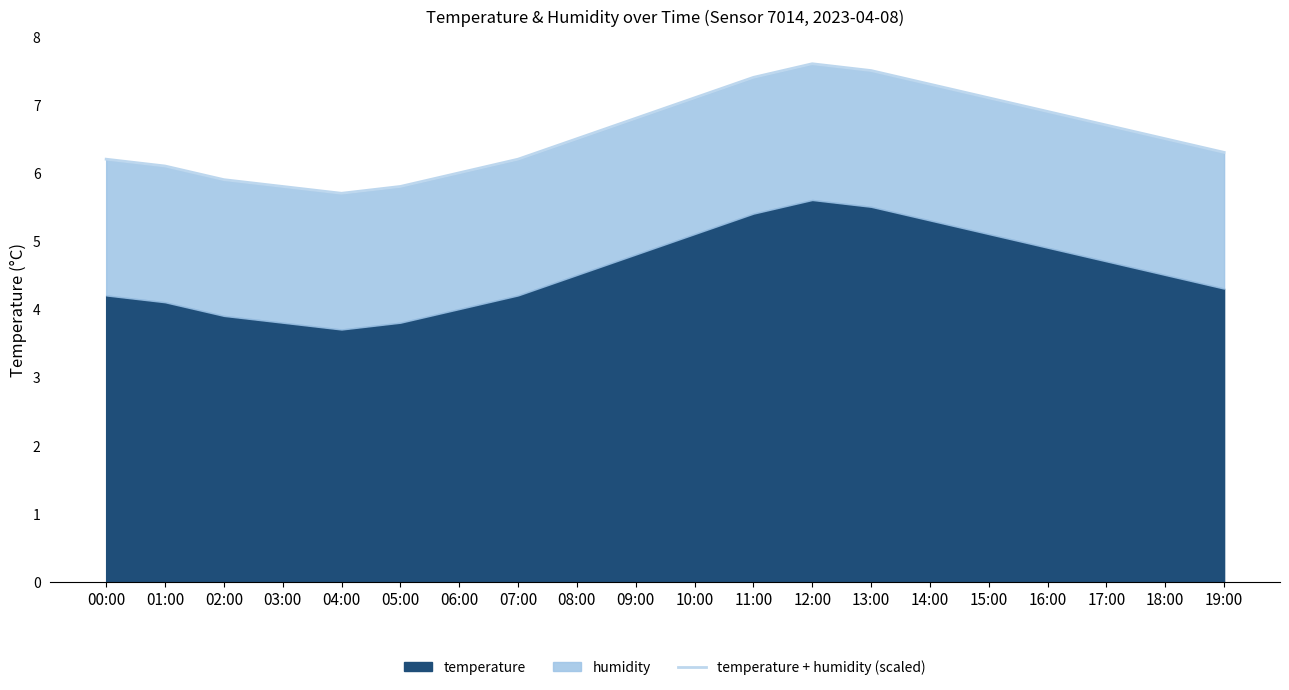

The value at 09:00 is 6.8. True or false?

True